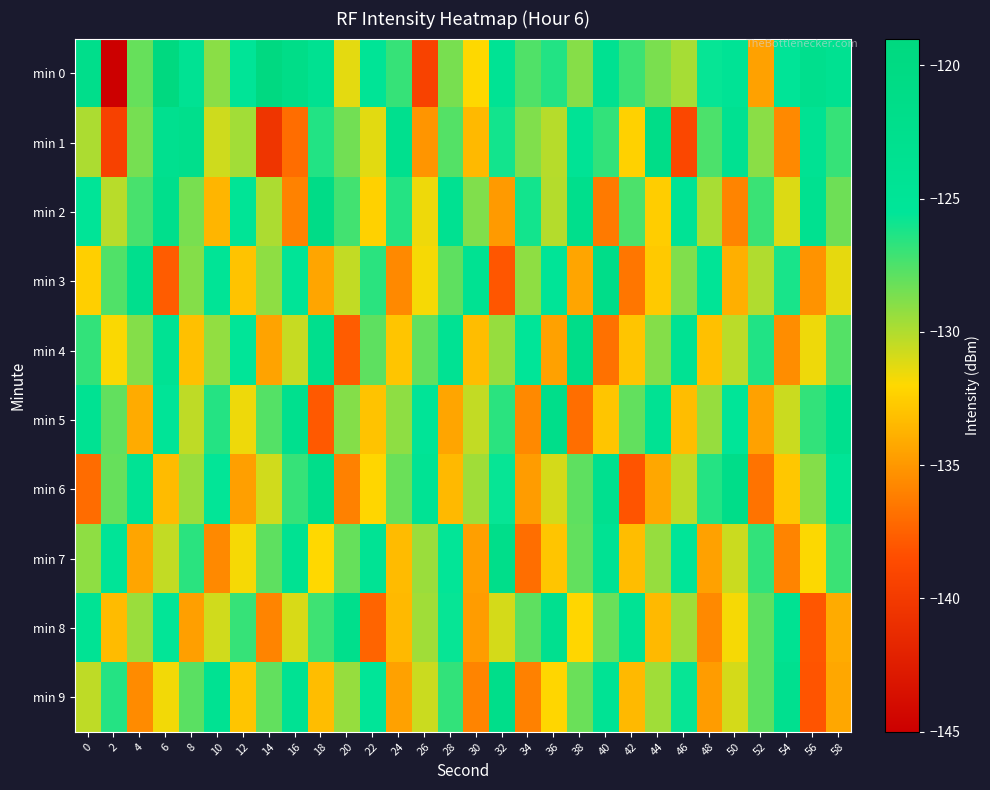

Which series has the widest spread of values?

min 0